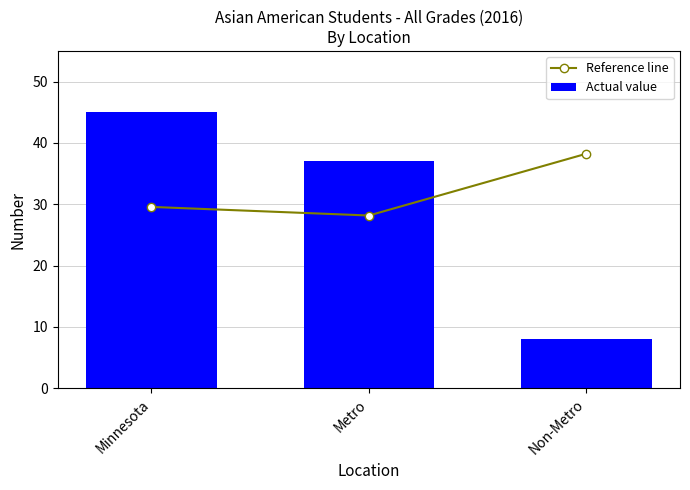

What is the maximum value shown in the chart?

45.0